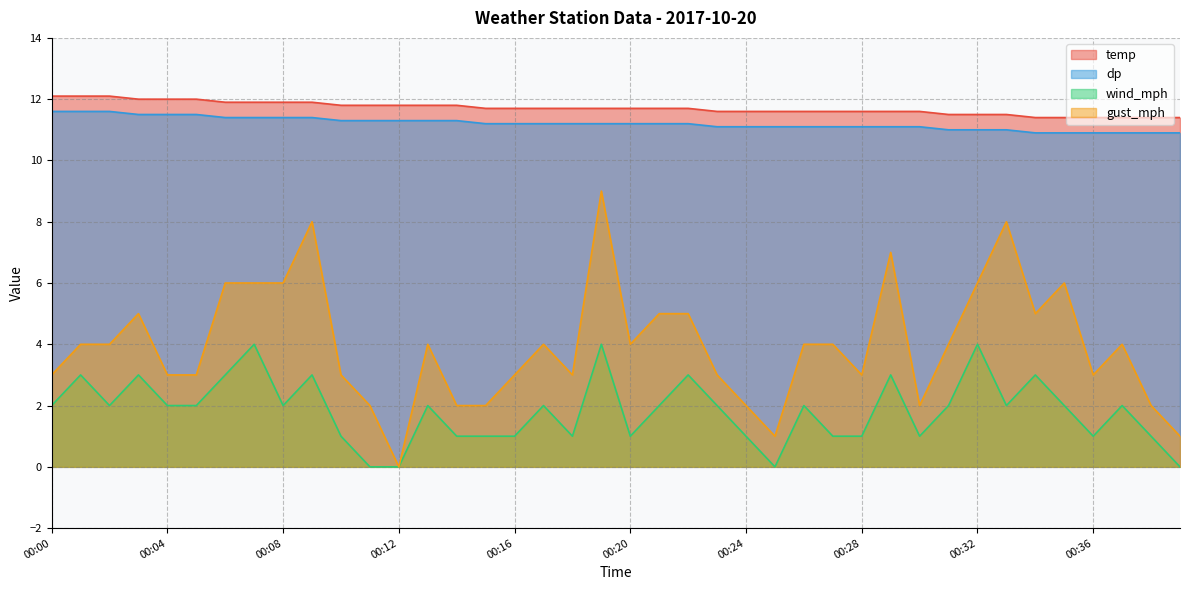

The value of temp at 00:09 is 11.9. True or false?

True